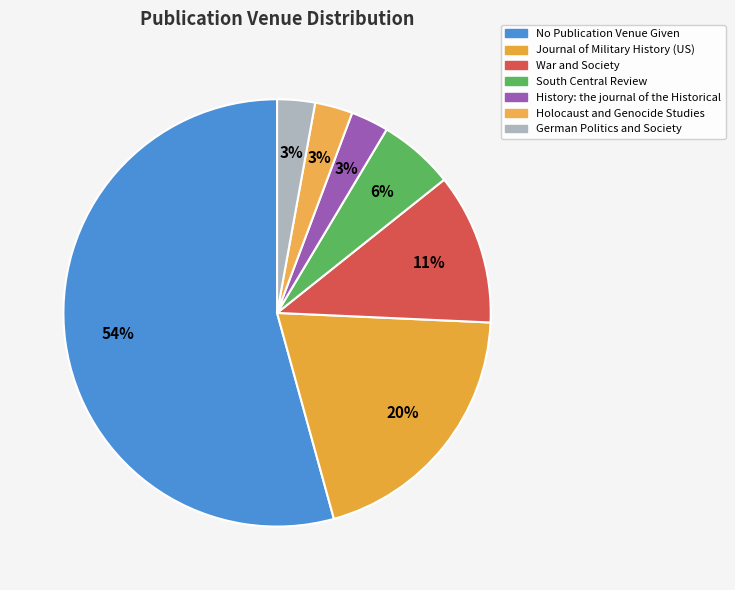

To the nearest percent, what portion does South Central Review represent?

6%